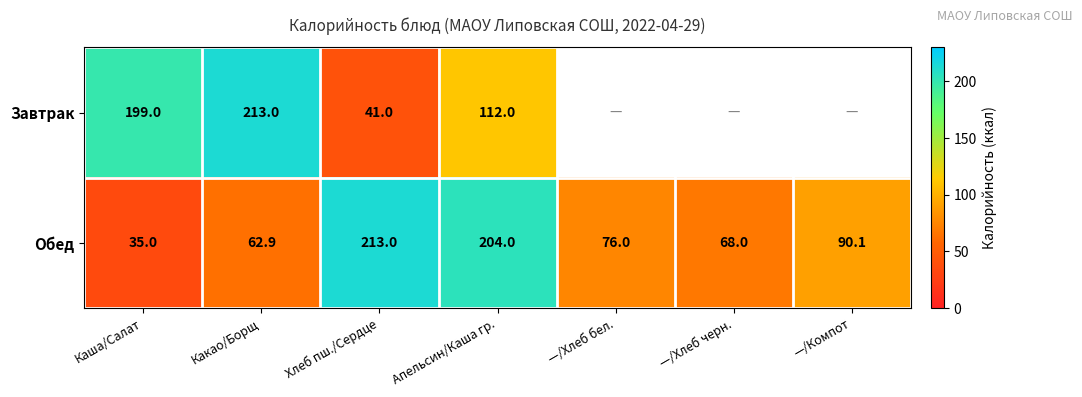

Rank the categories by Обед value from highest to lowest.

Хлеб пш./Сердце, Апельсин/Каша гр., —/Компот, —/Хлеб бел., —/Хлеб черн., Какао/Борщ, Каша/Салат